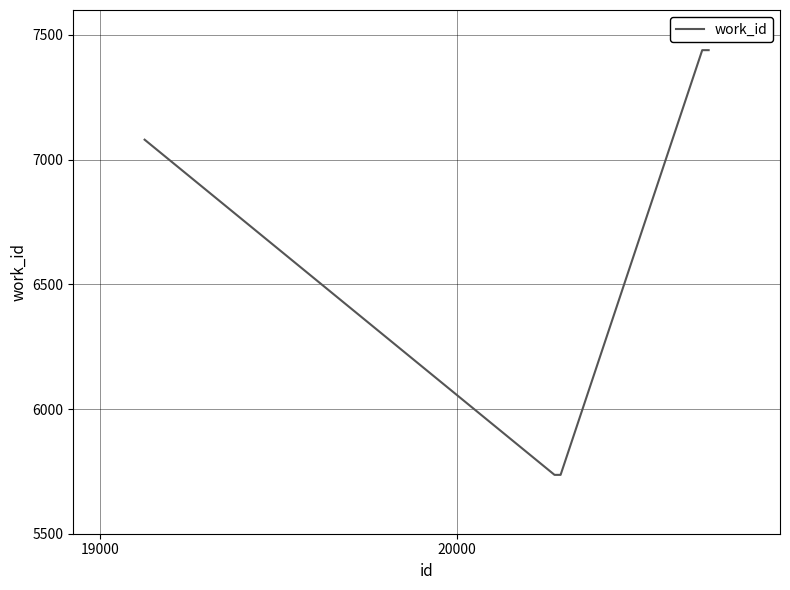

What is the minimum value shown in the chart?

5736